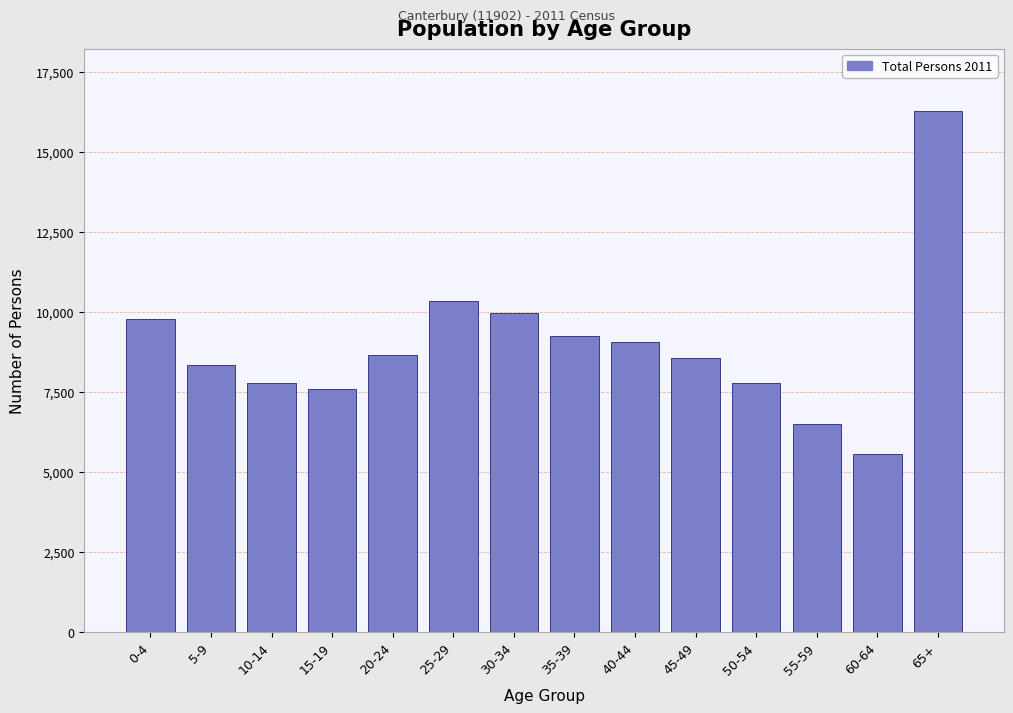

Reading left to right, extract all data points from this chart.

0-4=9766	5-9=8339	10-14=7795	15-19=7581	20-24=8642	25-29=10343	30-34=9950	35-39=9244	40-44=9072	45-49=8562	50-54=7795	55-59=6503	60-64=5573	65+=16264